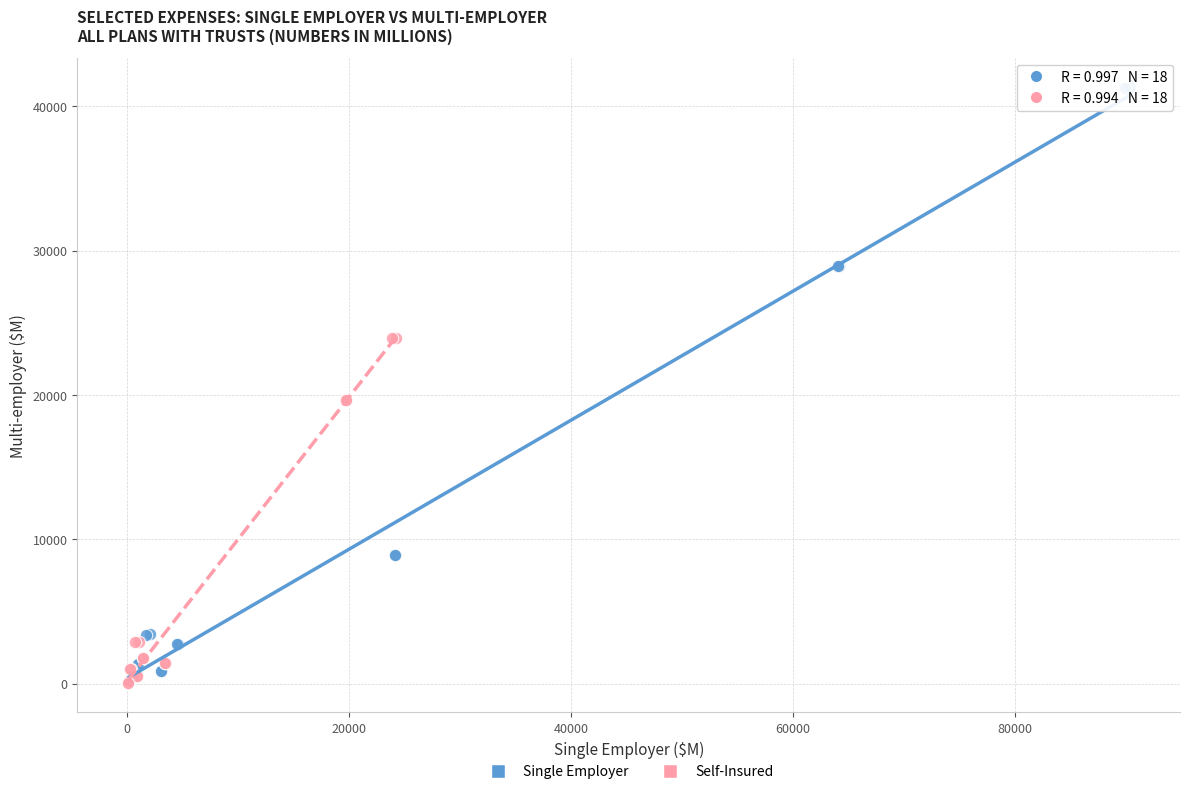

Which series contains the highest Y value?

Single Employer